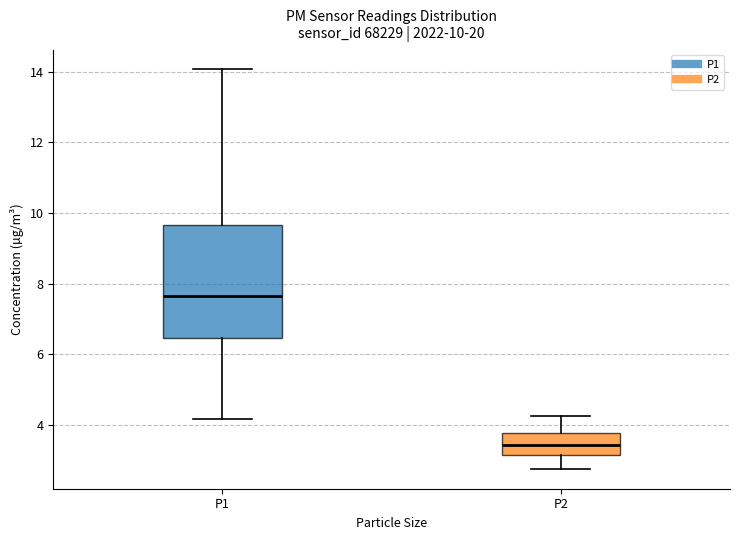

Which box has the lowest median line?

P2